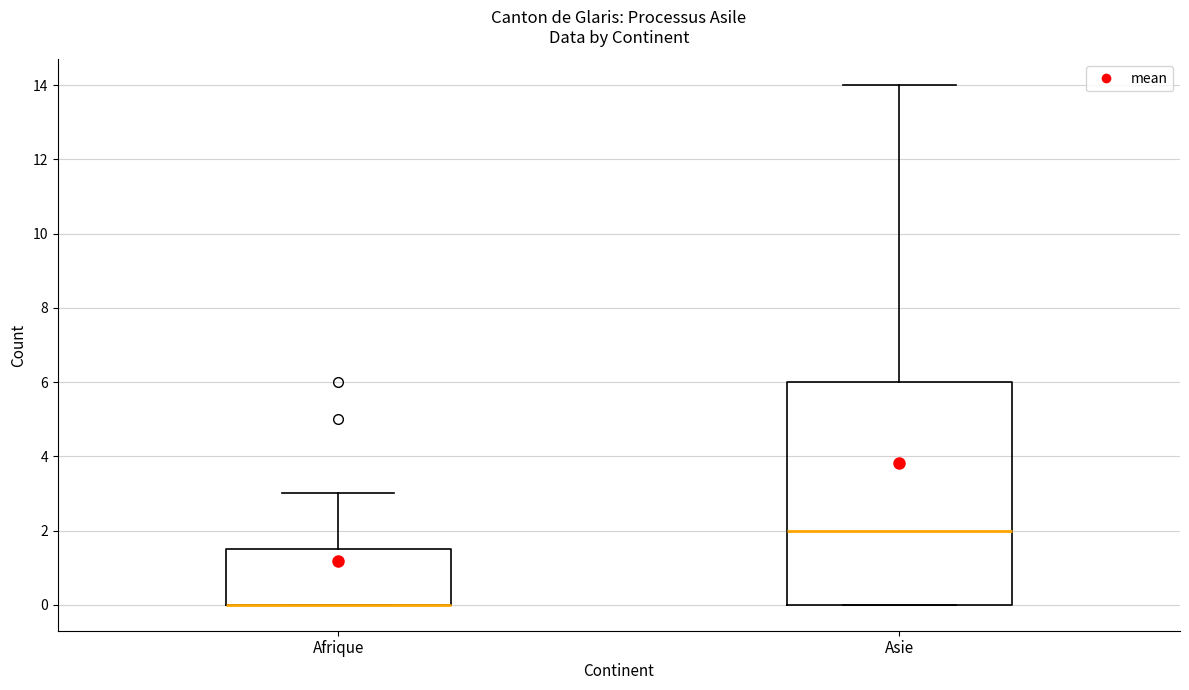

Reading left to right, read every box against the y-axis: the position of its median line, the range the box covers, and the ends of its whiskers. The values are not printed on the chart, so give them approximately, as read against the axis.

Afrique: median 0.0 (drawn on the box's lower edge), box 0.0 to 1.6, whiskers 0.0 to 3.0
Asie: median 2.0, box 0.0 to 6.0, whiskers 0.0 to 14.0